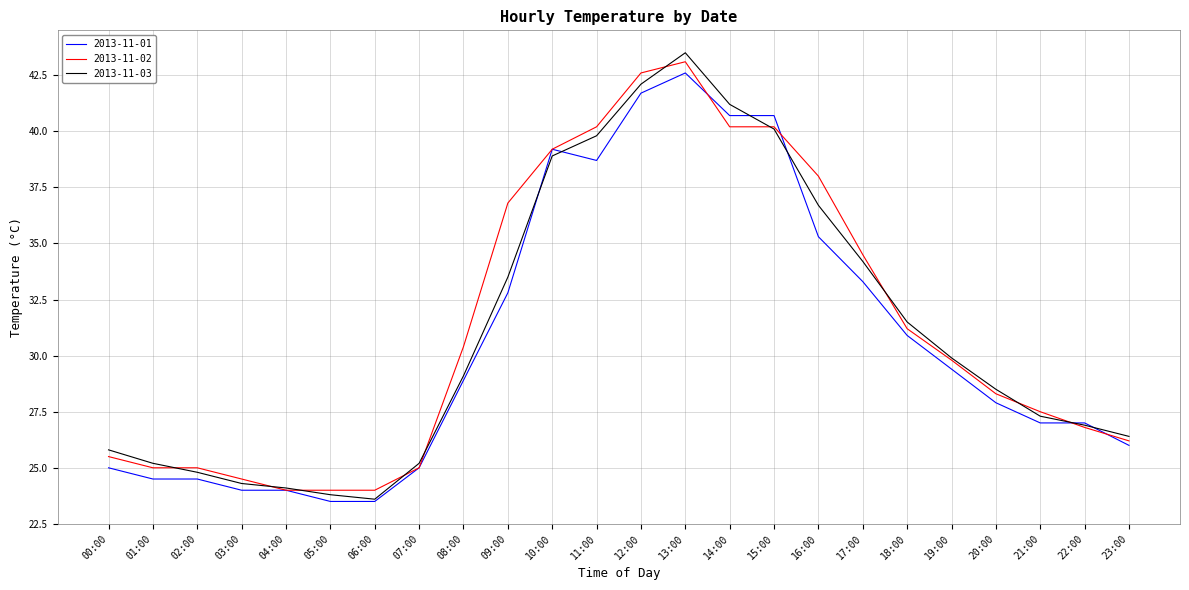

True or false: 2013-11-03 and 2013-11-01 cross at least once.

True